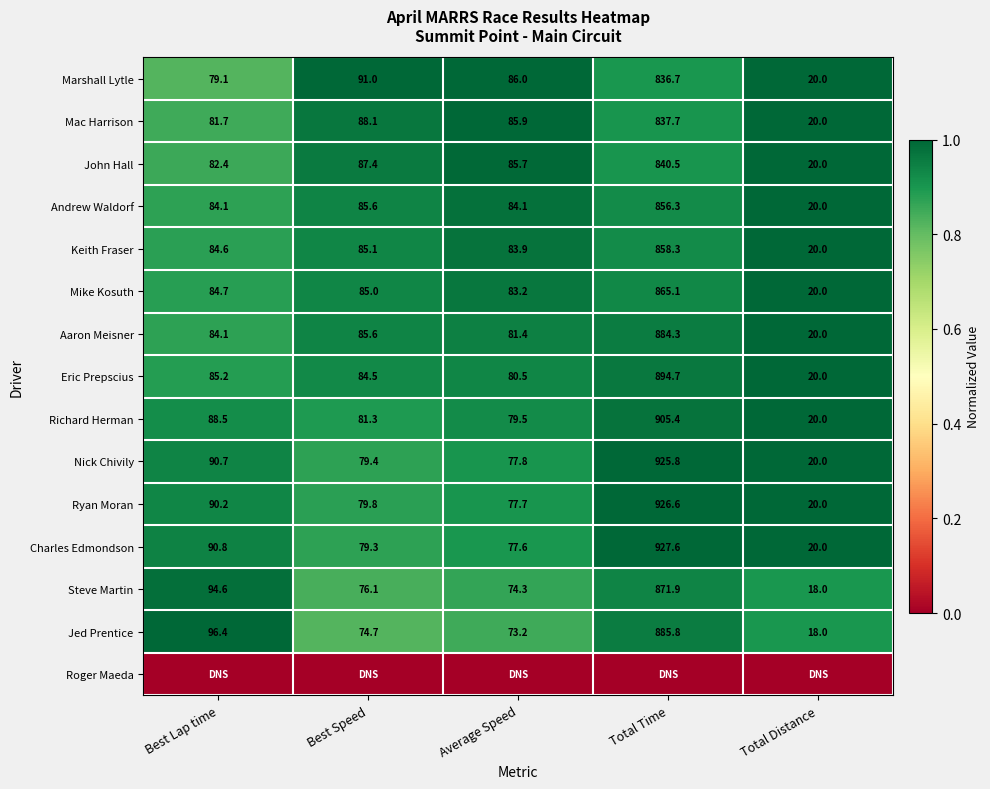

Where does the Aaron Meisner series first go above 84?

Best Lap time